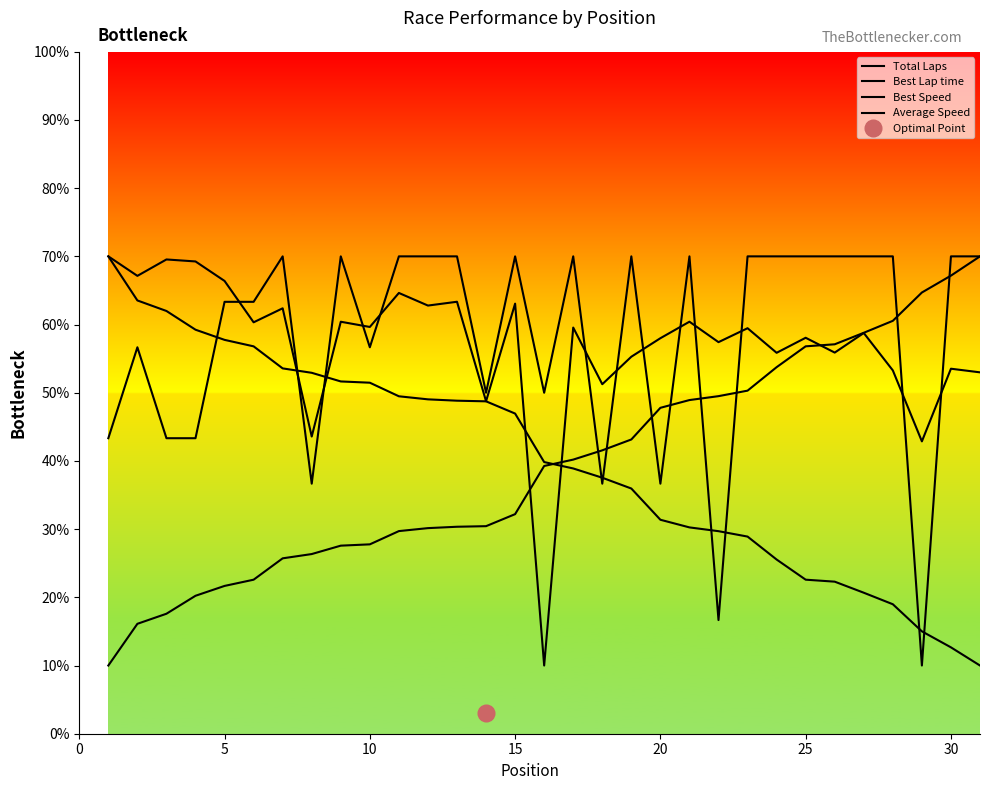

Is this an area chart (filled region under the line)?

No